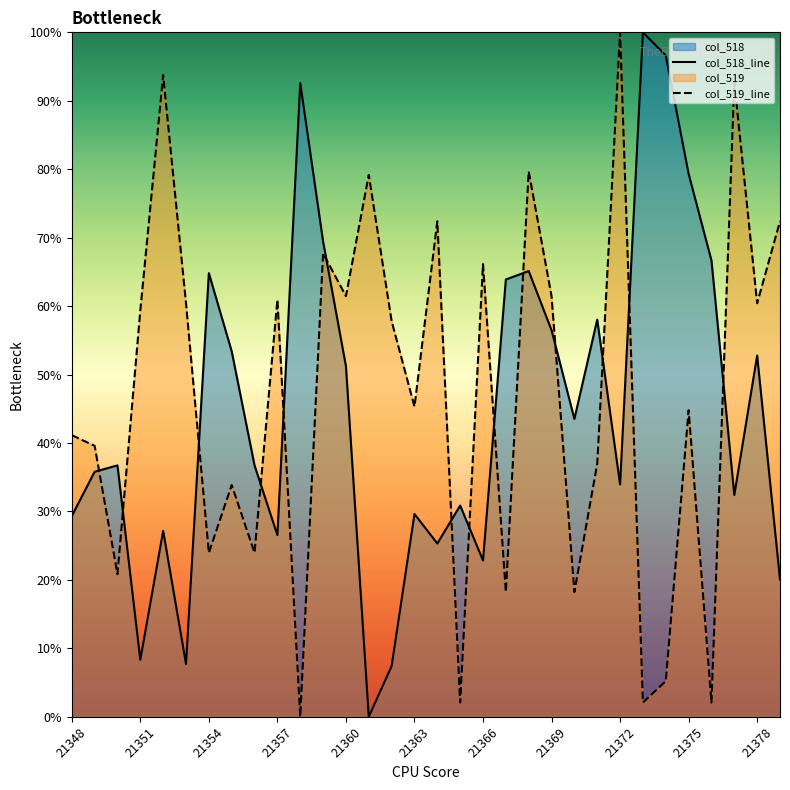

True or false: col_518_line has a value of 79.3 at 21375.

True